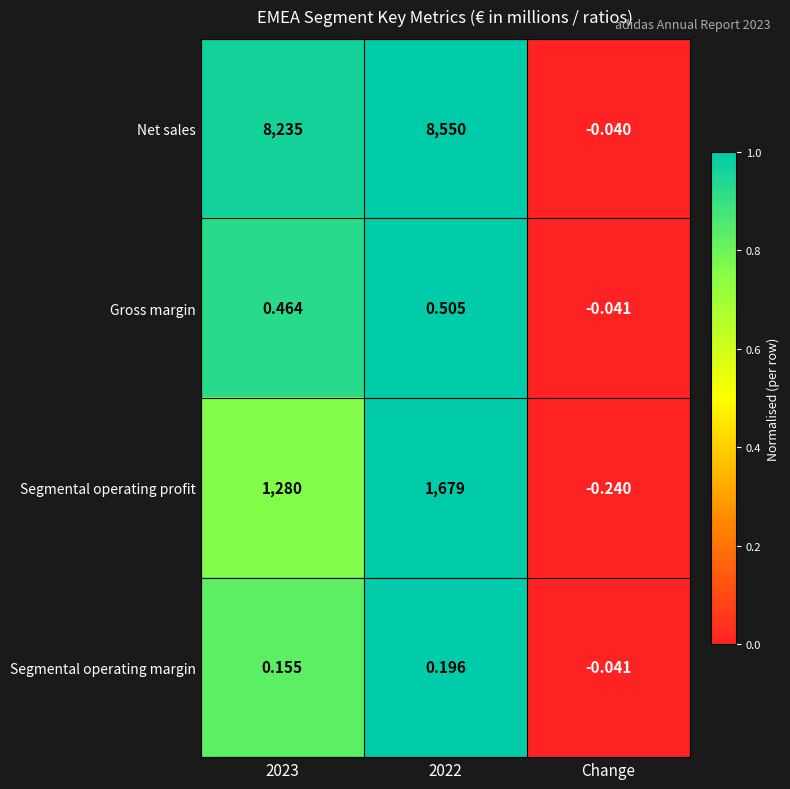

Between 2022 and Change, which series saw the biggest shift?

Net sales